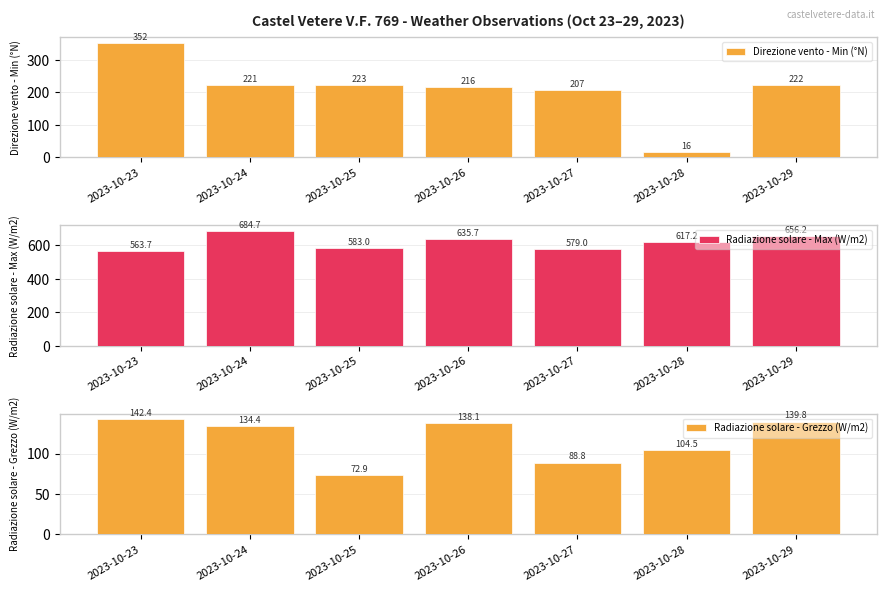

What value does the Radiazione solare - Max (W/m2) series have at 2023-10-27?

579.0